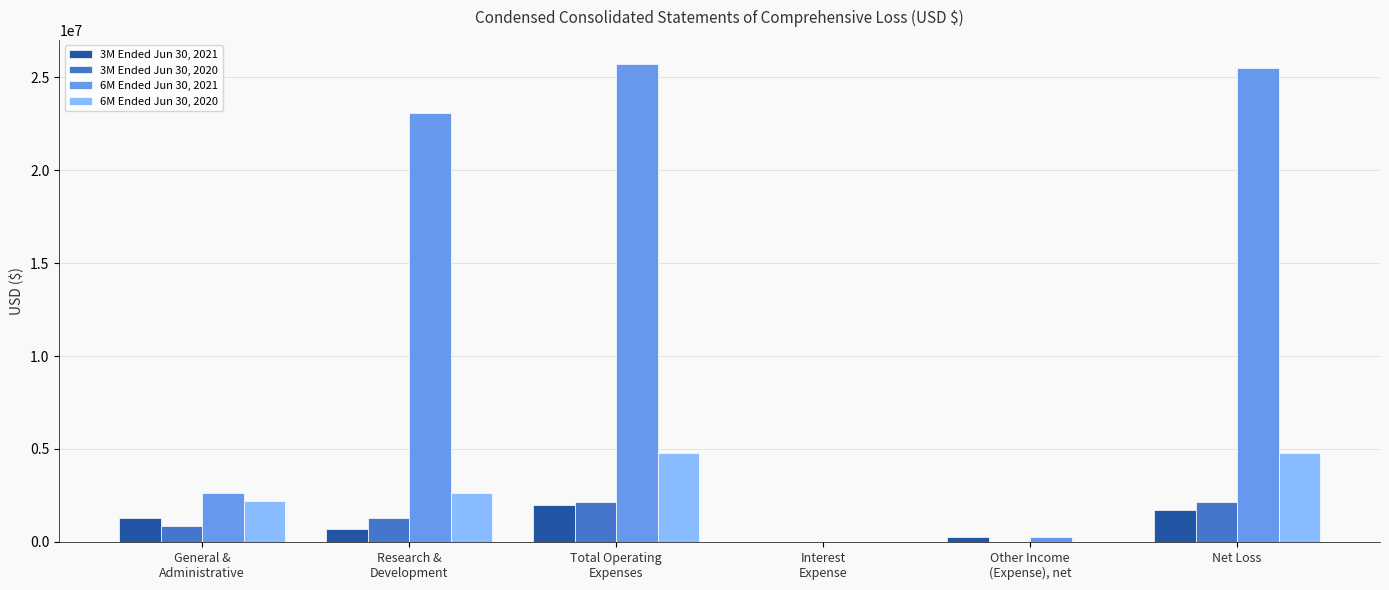

What is the greatest value displayed?

25714162